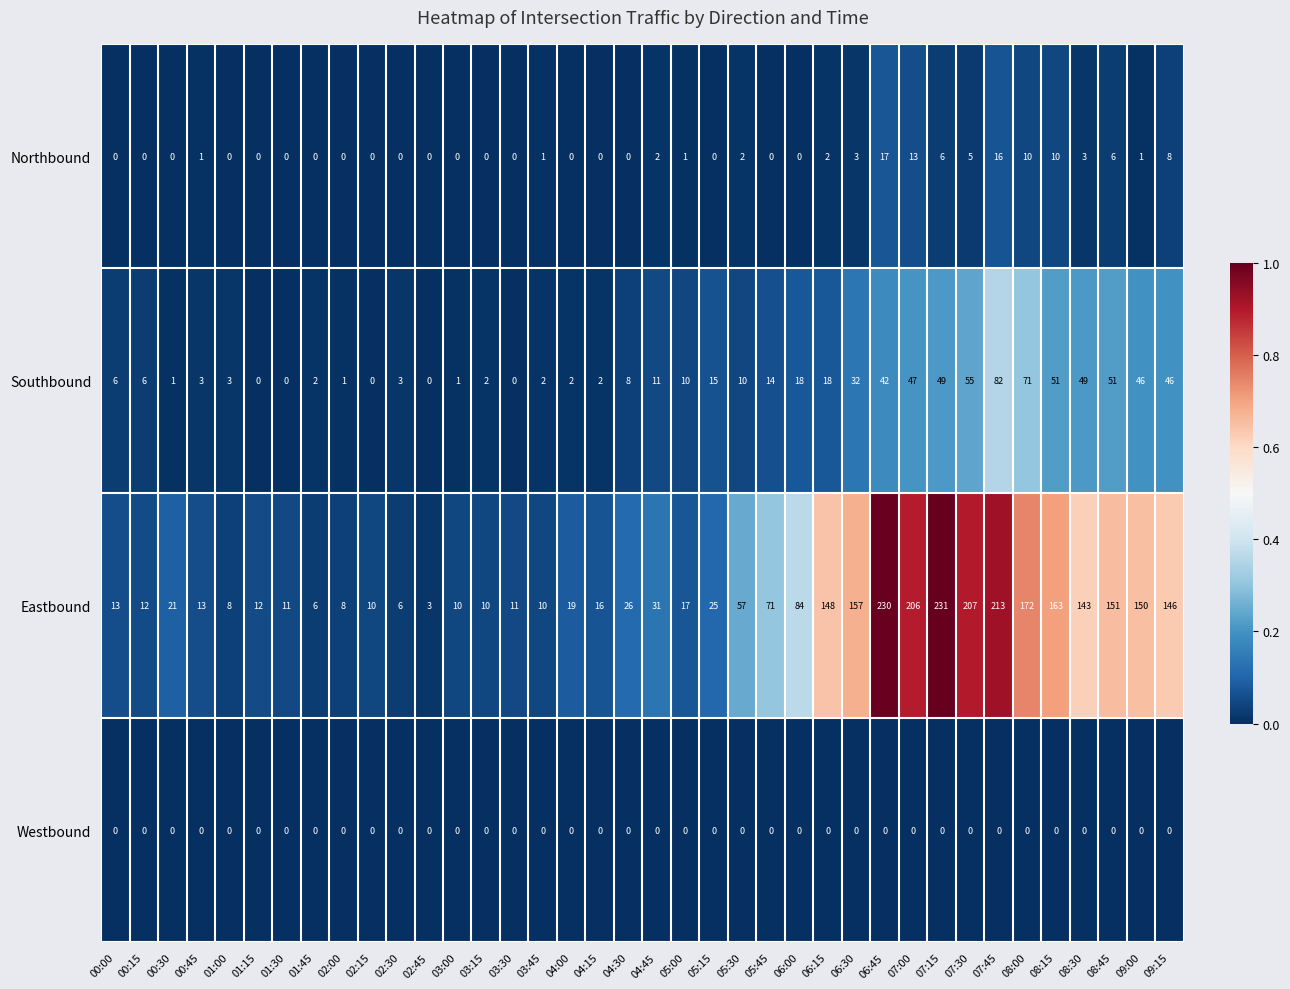

List the series in order of their peak value, highest first.

Eastbound, Southbound, Northbound, Westbound